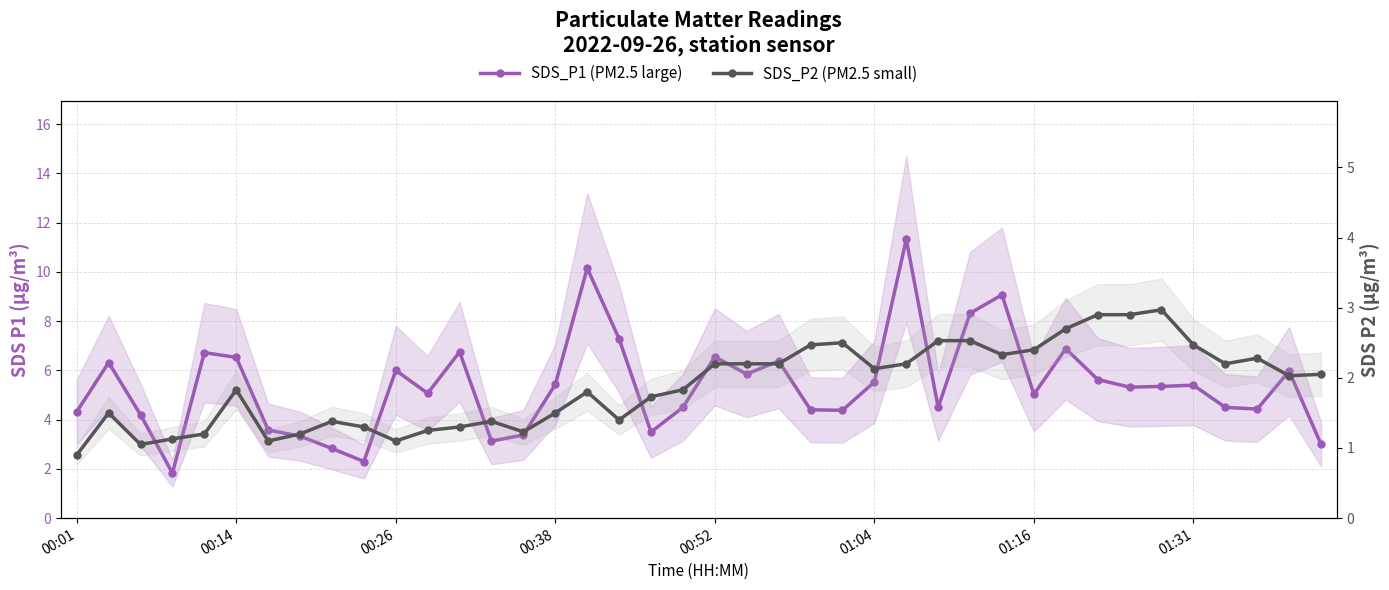

What is the difference between the highest and lowest values at 39?

1.0